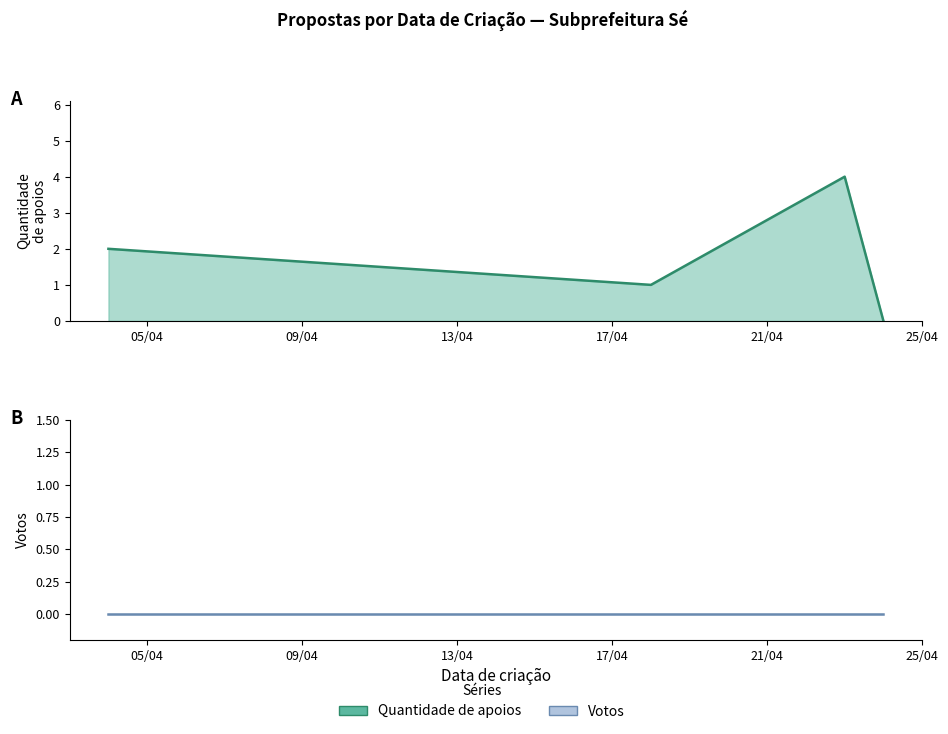

Which series has the widest spread of values?

Quantidade de apoios (line)